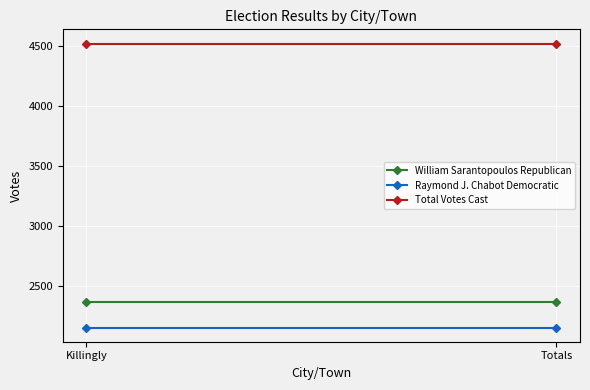

Which series has the largest total across all categories?

Total Votes Cast